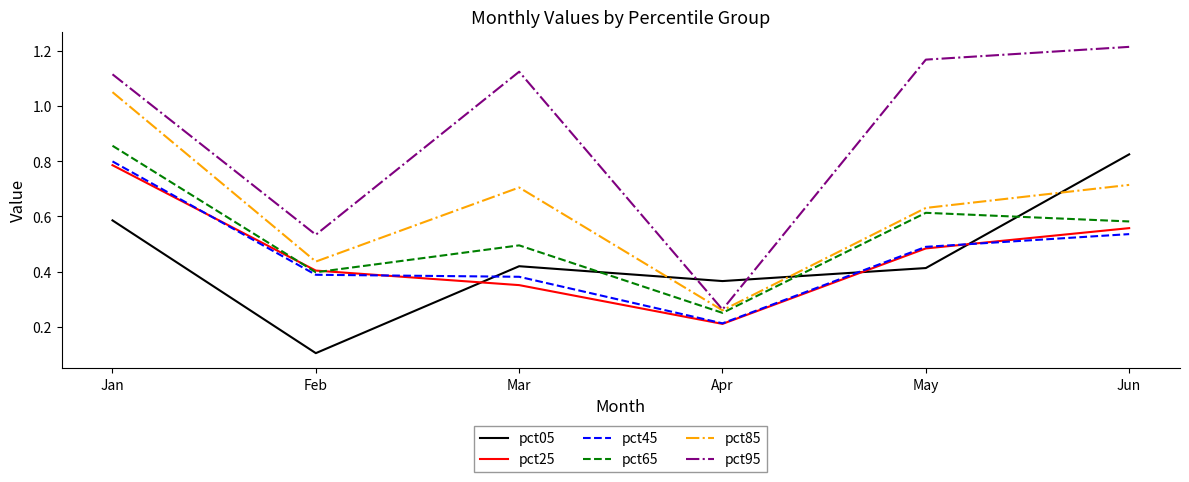

True or false: pct85 and pct45 cross at least once.

False